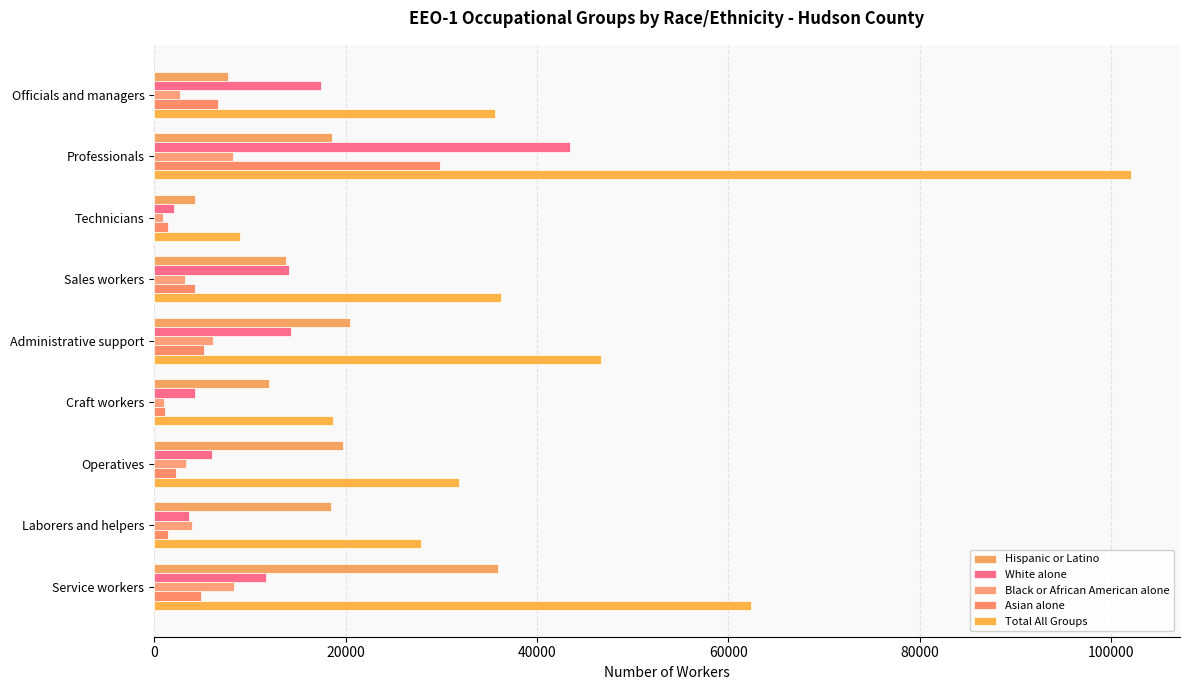

How many data points in Hispanic or Latino are less than 18490?

4